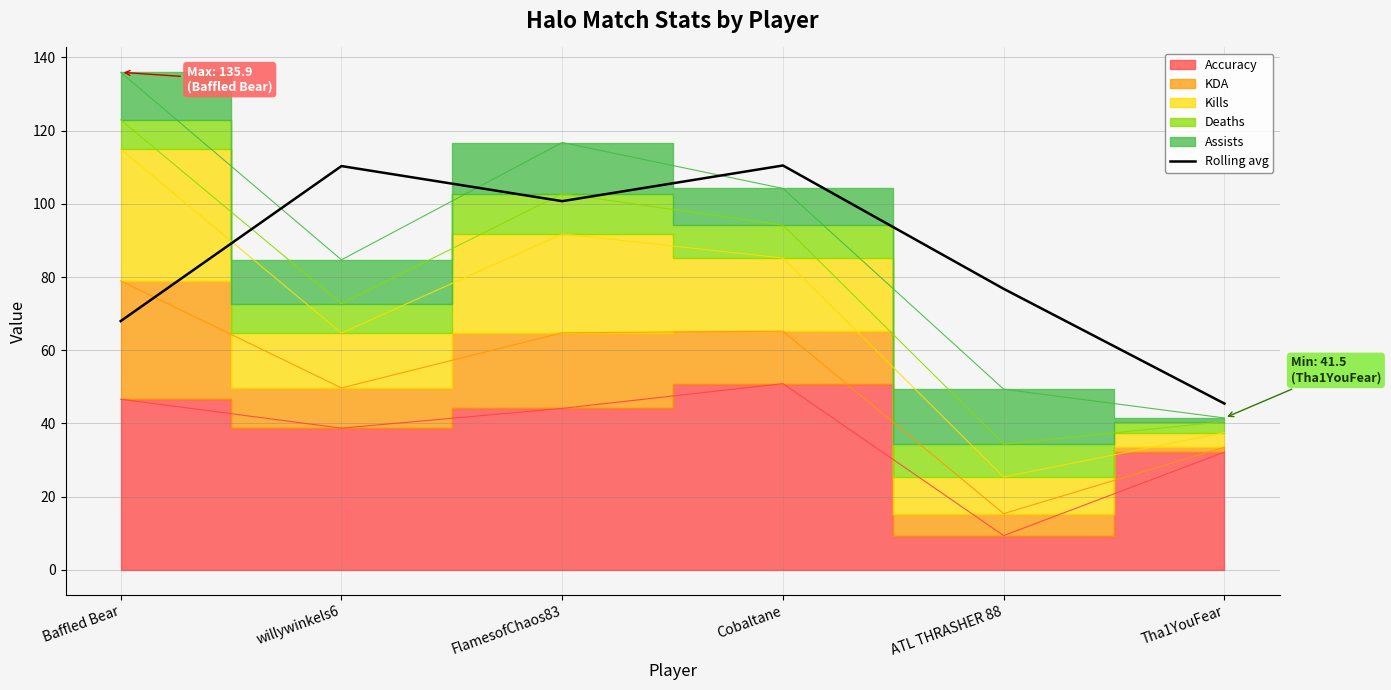

How many data points does each series have?

6